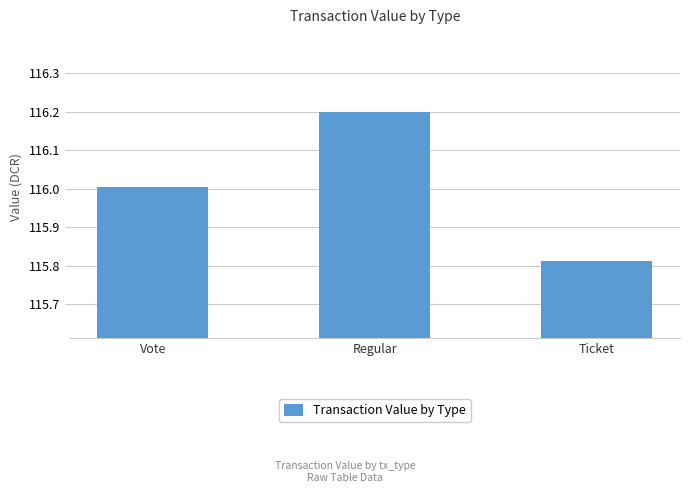

Rank the categories by value from lowest to highest.

Ticket, Vote, Regular